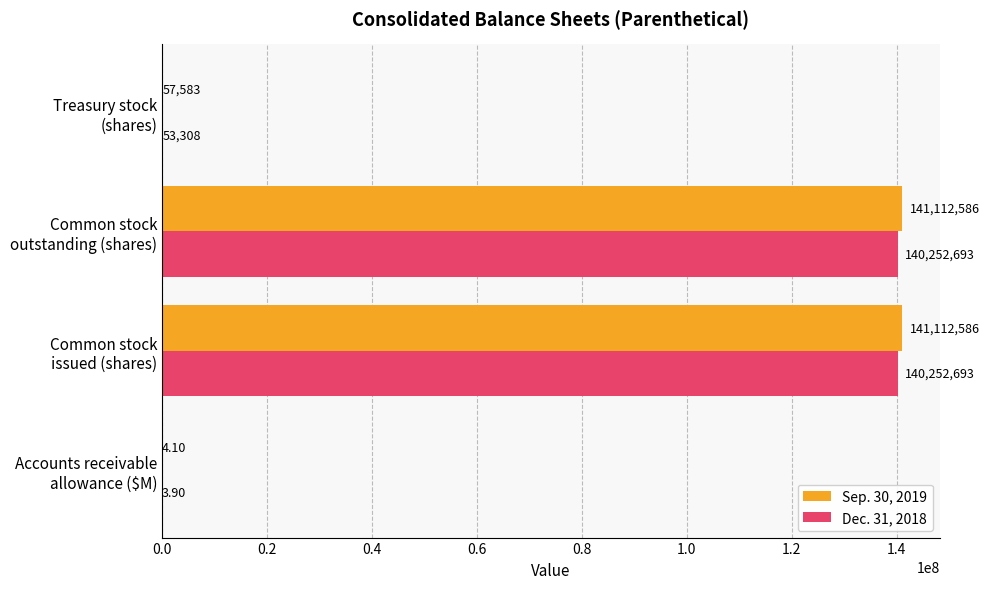

Which series has the largest total across all categories?

Sep. 30, 2019